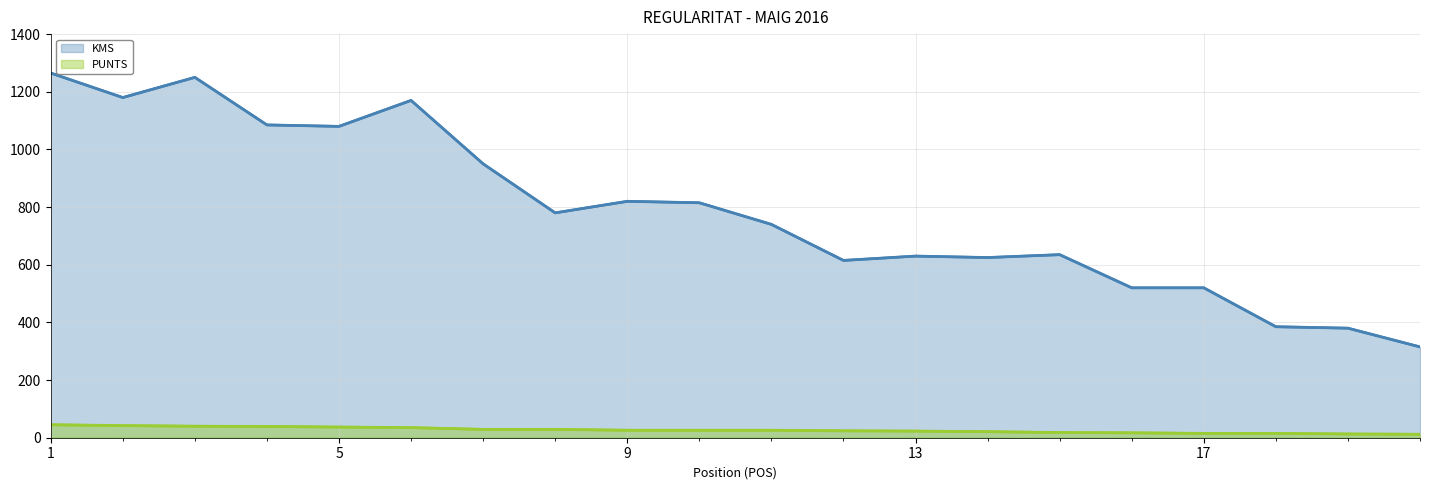

True or false: PUNTS has more than 1 points higher than both neighbors.

False